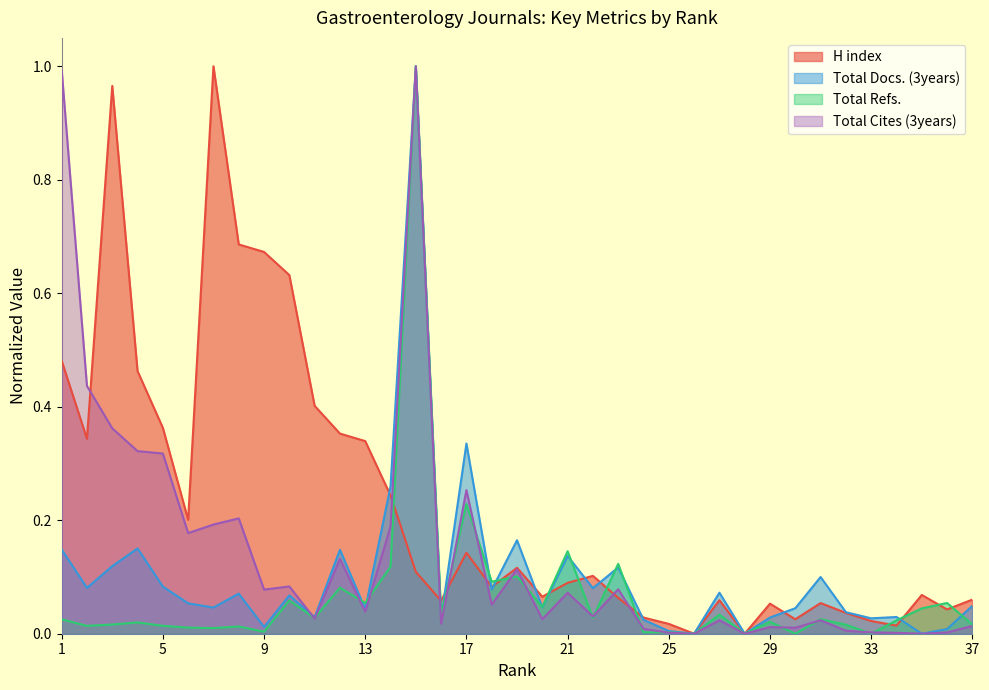

What is the sum of all Total Docs. (3years) values?

3.7